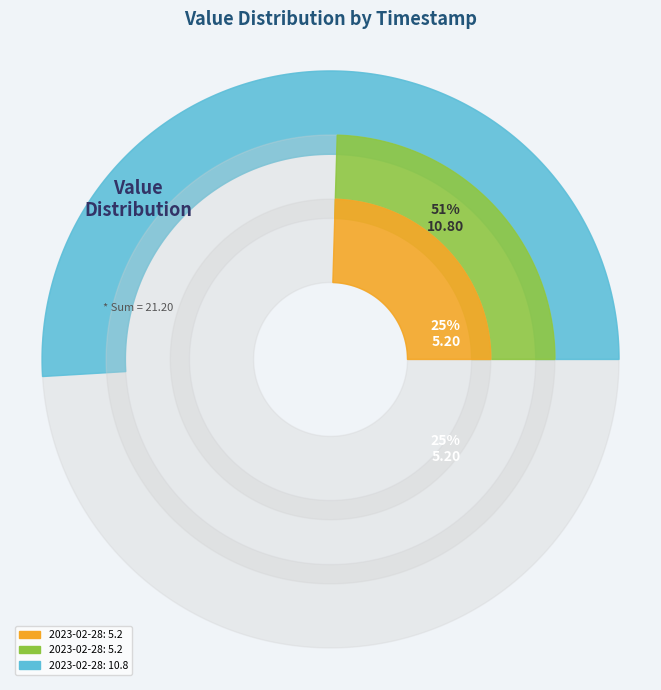

To the nearest percent, what portion does 2023-02-28T00:59:32.651Z represent?

25%